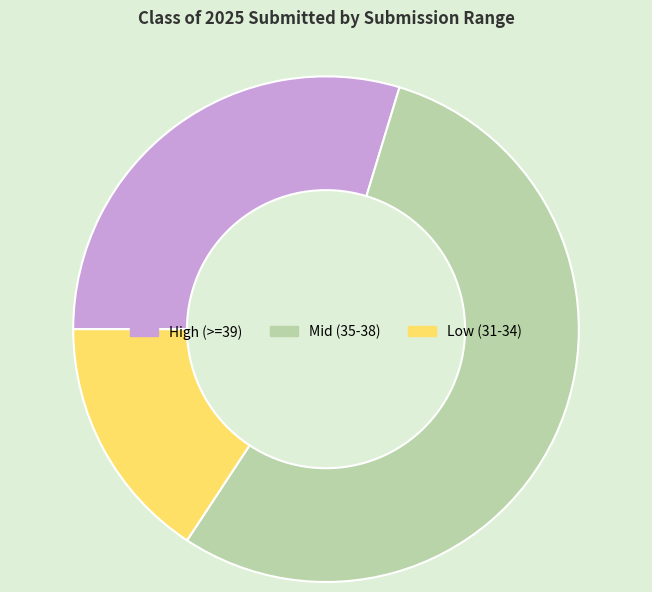

Is the sum of Mid (35-38) and Low (31-34) greater than half?

Yes